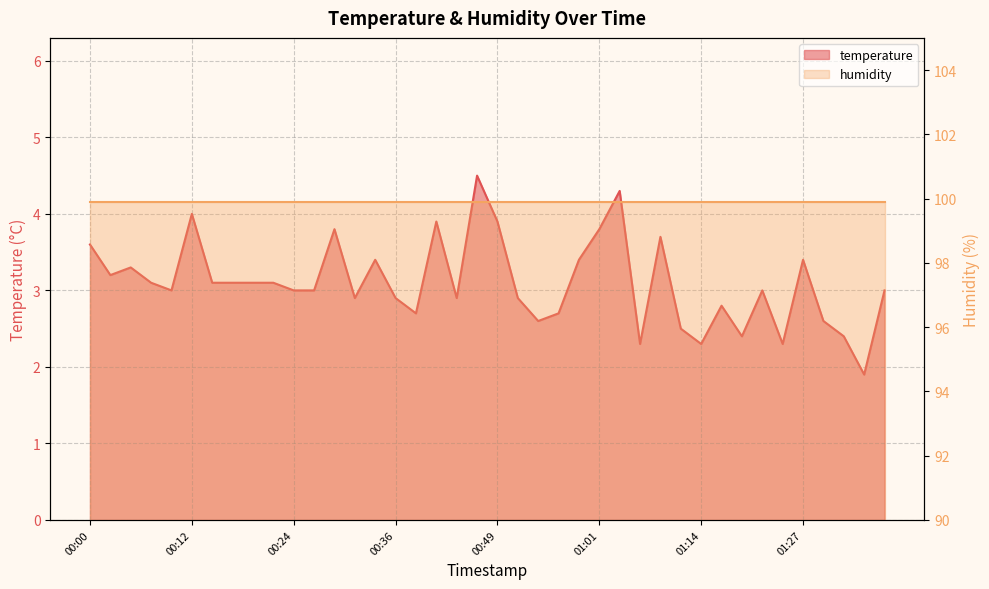

List the labels in order of value, smallest first.

01:34, 01:06, 01:14, 01:24, 01:18, 01:32, 01:11, 00:54, 01:29, 00:39, 00:56, 01:16, 00:31, 00:36, 00:44, 00:51, 00:09, 00:24, 00:27, 01:21, 01:36, 00:07, 00:14, 00:17, 00:19, 00:22, 00:02, 00:05, 00:34, 00:59, 01:27, 00:00, 01:09, 00:29, 01:01, 00:41, 00:49, 00:12, 01:04, 00:46